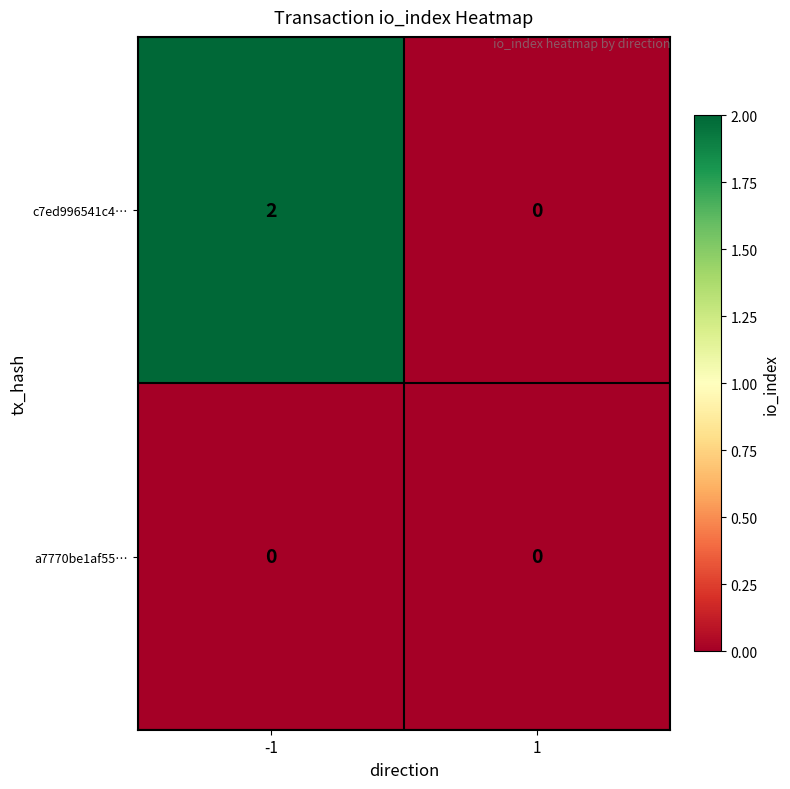

Between -1 and 1, which series saw the biggest shift?

c7ed996541c4…